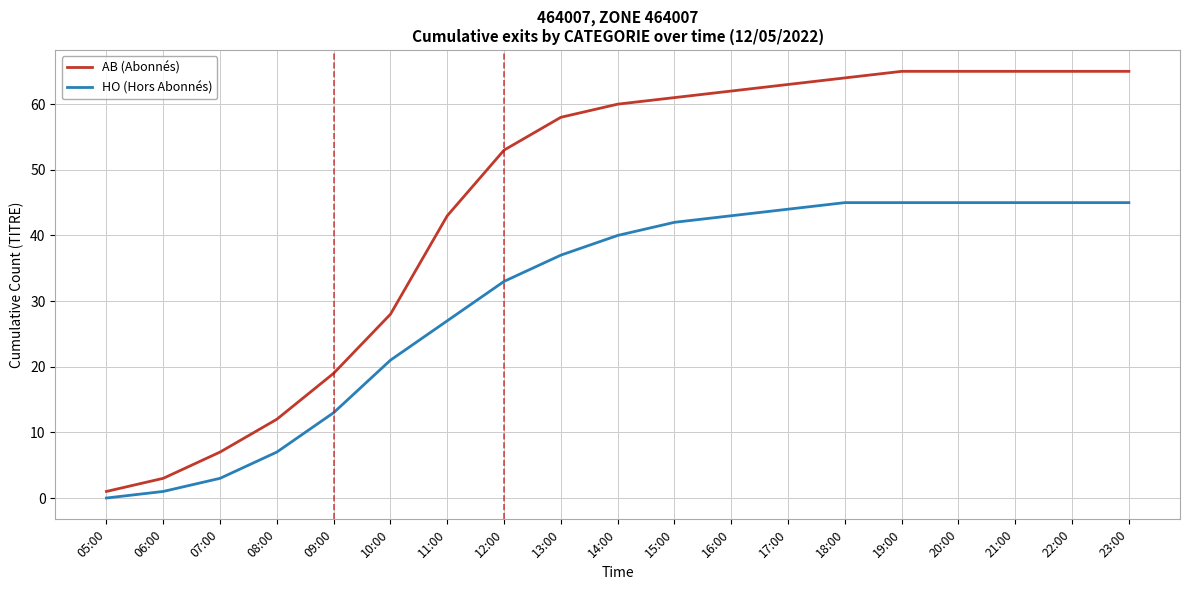

What position from the right is 11:00?

13